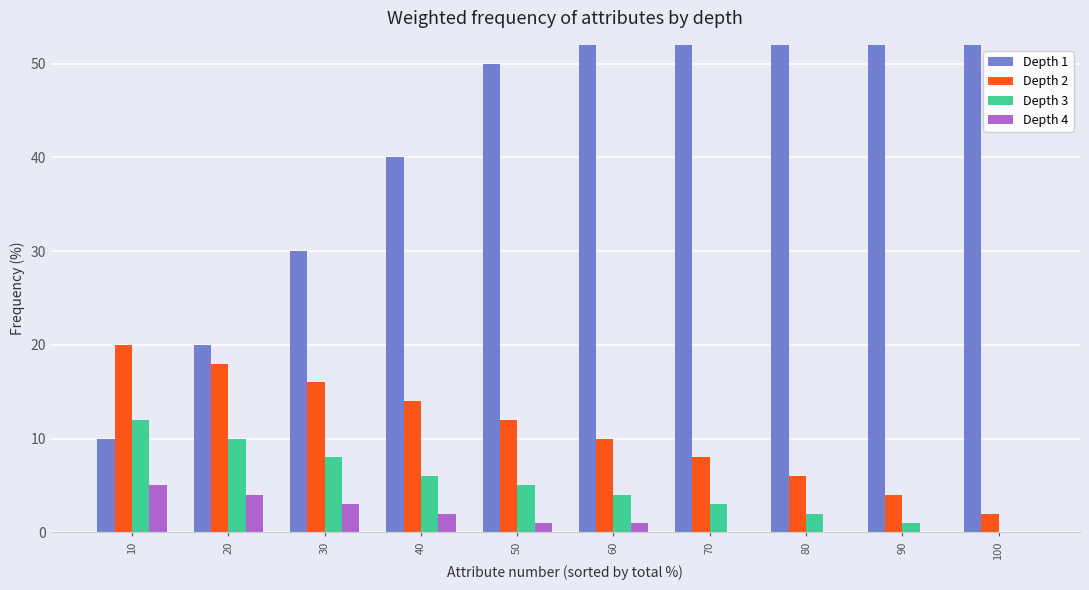

What is the difference between the Depth 1 values at 30 and 90?

60